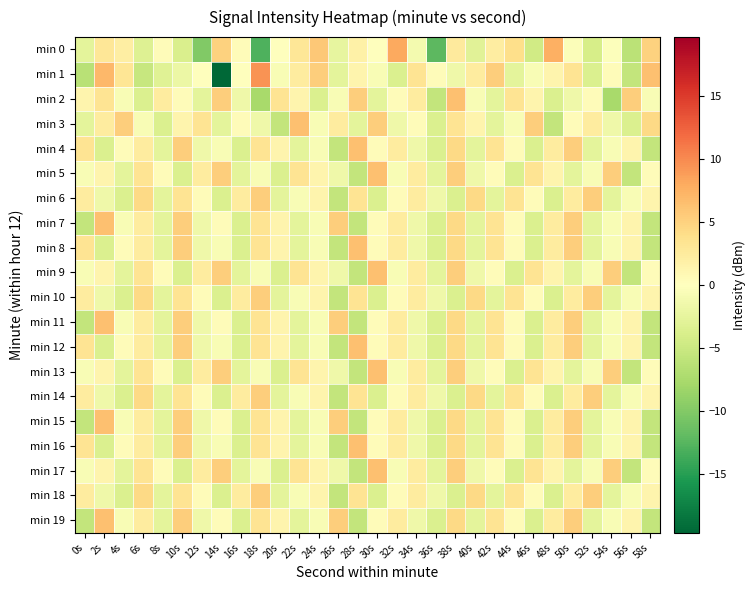

Reading left to right, transcribe all the data shown in this chart.

min 0: 0s=-2.7	2s=3.0	4s=2.1	6s=-3.3	8s=0.3	10s=-3.7	12s=-10.0	14s=5.0	16s=0.3	18s=-13.0	20s=-0.1	22s=3.0	24s=5.7	26s=-2.3	28s=1.8	30s=0.1	32s=8.1	34s=-1.2	36s=-12.3	38s=2.5	40s=-2.9	42s=2.2	44s=4.0	46s=-4.5	48s=7.6	50s=-0.4	52s=-4.1	54s=-0.2	56s=-6.2	58s=5.0
min 1: 0s=-6.3	2s=6.9	4s=3.1	6s=-5.3	8s=-3.2	10s=-1.9	12s=0.0	14s=-19.7	16s=-0.1	18s=9.5	20s=-0.7	22s=2.3	24s=5.3	26s=-2.7	28s=1.3	30s=-0.7	32s=-3.7	34s=3.3	36s=0.3	38s=-1.7	40s=2.3	42s=5.3	44s=-2.7	46s=-0.7	48s=1.3	50s=3.3	52s=-3.7	54s=0.3	56s=-5.7	58s=6.3
min 2: 0s=1.3	2s=3.3	4s=-0.7	6s=-3.7	8s=2.3	10s=0.3	12s=-2.7	14s=5.3	16s=-1.7	18s=-7.7	20s=3.3	22s=1.3	24s=-3.7	26s=-0.7	28s=5.3	30s=-2.7	32s=0.3	34s=2.3	36s=-5.7	38s=6.3	40s=-0.7	42s=-2.7	44s=3.3	46s=1.3	48s=-3.7	50s=-1.7	52s=0.3	54s=-7.7	56s=5.3	58s=-0.7
min 3: 0s=-2.7	2s=2.3	4s=5.3	6s=-0.7	8s=-3.7	10s=1.3	12s=3.3	14s=-2.7	16s=0.3	18s=-1.7	20s=-5.7	22s=6.3	24s=-0.7	26s=2.3	28s=-2.7	30s=5.3	32s=-1.7	34s=0.3	36s=-3.7	38s=3.3	40s=1.3	42s=-2.7	44s=-0.7	46s=5.3	48s=-5.7	50s=0.3	52s=2.3	54s=-1.7	56s=-3.7	58s=4.3
min 4: 0s=3.3	2s=-3.7	4s=0.3	6s=2.3	8s=-2.7	10s=5.3	12s=-1.7	14s=-0.7	16s=-3.7	18s=3.3	20s=1.3	22s=-2.7	24s=-0.7	26s=-5.7	28s=6.3	30s=0.3	32s=2.3	34s=-1.7	36s=-3.7	38s=4.3	40s=-2.7	42s=3.3	44s=0.3	46s=-3.7	48s=2.3	50s=5.3	52s=-2.7	54s=-0.7	56s=1.3	58s=-5.7
min 5: 0s=-0.7	2s=1.3	4s=-2.7	6s=3.3	8s=0.3	10s=-3.7	12s=2.3	14s=5.3	16s=-2.7	18s=-0.7	20s=-3.7	22s=3.3	24s=1.3	26s=-1.7	28s=-5.7	30s=6.3	32s=-0.7	34s=2.3	36s=-2.7	38s=5.3	40s=-1.7	42s=0.3	44s=-3.7	46s=3.3	48s=1.3	50s=-2.7	52s=-0.7	54s=5.3	56s=-5.7	58s=0.3
min 6: 0s=2.3	2s=-1.7	4s=-3.7	6s=4.3	8s=-2.7	10s=3.3	12s=0.3	14s=-3.7	16s=2.3	18s=5.3	20s=-2.7	22s=-0.7	24s=1.3	26s=-5.7	28s=3.3	30s=-3.7	32s=0.3	34s=2.3	36s=-1.7	38s=-3.7	40s=4.3	42s=-2.7	44s=3.3	46s=0.3	48s=-3.7	50s=2.3	52s=5.3	54s=-2.7	56s=-0.7	58s=1.3
min 7: 0s=-5.7	2s=6.3	4s=-0.7	6s=2.3	8s=-2.7	10s=5.3	12s=-1.7	14s=0.3	16s=-3.7	18s=3.3	20s=1.3	22s=-2.7	24s=-0.7	26s=5.3	28s=-5.7	30s=0.3	32s=2.3	34s=-1.7	36s=-3.7	38s=4.3	40s=-2.7	42s=3.3	44s=0.3	46s=-3.7	48s=2.3	50s=5.3	52s=-2.7	54s=-0.7	56s=1.3	58s=-5.7
min 8: 0s=3.3	2s=-3.7	4s=0.3	6s=2.3	8s=-2.7	10s=5.3	12s=-1.7	14s=-0.7	16s=-3.7	18s=3.3	20s=1.3	22s=-2.7	24s=-0.7	26s=-5.7	28s=6.3	30s=0.3	32s=2.3	34s=-1.7	36s=-3.7	38s=4.3	40s=-2.7	42s=3.3	44s=0.3	46s=-3.7	48s=2.3	50s=5.3	52s=-2.7	54s=-0.7	56s=1.3	58s=-5.7
min 9: 0s=-0.7	2s=1.3	4s=-2.7	6s=3.3	8s=0.3	10s=-3.7	12s=2.3	14s=5.3	16s=-2.7	18s=-0.7	20s=-3.7	22s=3.3	24s=1.3	26s=-1.7	28s=-5.7	30s=6.3	32s=-0.7	34s=2.3	36s=-2.7	38s=5.3	40s=-1.7	42s=0.3	44s=-3.7	46s=3.3	48s=1.3	50s=-2.7	52s=-0.7	54s=5.3	56s=-5.7	58s=0.3
min 10: 0s=2.3	2s=-1.7	4s=-3.7	6s=4.3	8s=-2.7	10s=3.3	12s=0.3	14s=-3.7	16s=2.3	18s=5.3	20s=-2.7	22s=-0.7	24s=1.3	26s=-5.7	28s=3.3	30s=-3.7	32s=0.3	34s=2.3	36s=-1.7	38s=-3.7	40s=4.3	42s=-2.7	44s=3.3	46s=0.3	48s=-3.7	50s=2.3	52s=5.3	54s=-2.7	56s=-0.7	58s=1.3
min 11: 0s=-5.7	2s=6.3	4s=-0.7	6s=2.3	8s=-2.7	10s=5.3	12s=-1.7	14s=0.3	16s=-3.7	18s=3.3	20s=1.3	22s=-2.7	24s=-0.7	26s=5.3	28s=-5.7	30s=0.3	32s=2.3	34s=-1.7	36s=-3.7	38s=4.3	40s=-2.7	42s=3.3	44s=0.3	46s=-3.7	48s=2.3	50s=5.3	52s=-2.7	54s=-0.7	56s=1.3	58s=-5.7
min 12: 0s=3.3	2s=-3.7	4s=0.3	6s=2.3	8s=-2.7	10s=5.3	12s=-1.7	14s=-0.7	16s=-3.7	18s=3.3	20s=1.3	22s=-2.7	24s=-0.7	26s=-5.7	28s=6.3	30s=0.3	32s=2.3	34s=-1.7	36s=-3.7	38s=4.3	40s=-2.7	42s=3.3	44s=0.3	46s=-3.7	48s=2.3	50s=5.3	52s=-2.7	54s=-0.7	56s=1.3	58s=-5.7
min 13: 0s=-0.7	2s=1.3	4s=-2.7	6s=3.3	8s=0.3	10s=-3.7	12s=2.3	14s=5.3	16s=-2.7	18s=-0.7	20s=-3.7	22s=3.3	24s=1.3	26s=-1.7	28s=-5.7	30s=6.3	32s=-0.7	34s=2.3	36s=-2.7	38s=5.3	40s=-1.7	42s=0.3	44s=-3.7	46s=3.3	48s=1.3	50s=-2.7	52s=-0.7	54s=5.3	56s=-5.7	58s=0.3
min 14: 0s=2.3	2s=-1.7	4s=-3.7	6s=4.3	8s=-2.7	10s=3.3	12s=0.3	14s=-3.7	16s=2.3	18s=5.3	20s=-2.7	22s=-0.7	24s=1.3	26s=-5.7	28s=3.3	30s=-3.7	32s=0.3	34s=2.3	36s=-1.7	38s=-3.7	40s=4.3	42s=-2.7	44s=3.3	46s=0.3	48s=-3.7	50s=2.3	52s=5.3	54s=-2.7	56s=-0.7	58s=1.3
min 15: 0s=-5.7	2s=6.3	4s=-0.7	6s=2.3	8s=-2.7	10s=5.3	12s=-1.7	14s=0.3	16s=-3.7	18s=3.3	20s=1.3	22s=-2.7	24s=-0.7	26s=5.3	28s=-5.7	30s=0.3	32s=2.3	34s=-1.7	36s=-3.7	38s=4.3	40s=-2.7	42s=3.3	44s=0.3	46s=-3.7	48s=2.3	50s=5.3	52s=-2.7	54s=-0.7	56s=1.3	58s=-5.7
min 16: 0s=3.3	2s=-3.7	4s=0.3	6s=2.3	8s=-2.7	10s=5.3	12s=-1.7	14s=-0.7	16s=-3.7	18s=3.3	20s=1.3	22s=-2.7	24s=-0.7	26s=-5.7	28s=6.3	30s=0.3	32s=2.3	34s=-1.7	36s=-3.7	38s=4.3	40s=-2.7	42s=3.3	44s=0.3	46s=-3.7	48s=2.3	50s=5.3	52s=-2.7	54s=-0.7	56s=1.3	58s=-5.7
min 17: 0s=-0.7	2s=1.3	4s=-2.7	6s=3.3	8s=0.3	10s=-3.7	12s=2.3	14s=5.3	16s=-2.7	18s=-0.7	20s=-3.7	22s=3.3	24s=1.3	26s=-1.7	28s=-5.7	30s=6.3	32s=-0.7	34s=2.3	36s=-2.7	38s=5.3	40s=-1.7	42s=0.3	44s=-3.7	46s=3.3	48s=1.3	50s=-2.7	52s=-0.7	54s=5.3	56s=-5.7	58s=0.3
min 18: 0s=2.3	2s=-1.7	4s=-3.7	6s=4.3	8s=-2.7	10s=3.3	12s=0.3	14s=-3.7	16s=2.3	18s=5.3	20s=-2.7	22s=-0.7	24s=1.3	26s=-5.7	28s=3.3	30s=-3.7	32s=0.3	34s=2.3	36s=-1.7	38s=-3.7	40s=4.3	42s=-2.7	44s=3.3	46s=0.3	48s=-3.7	50s=2.3	52s=5.3	54s=-2.7	56s=-0.7	58s=1.3
min 19: 0s=-5.7	2s=6.3	4s=-0.7	6s=2.3	8s=-2.7	10s=5.3	12s=-1.7	14s=0.3	16s=-3.7	18s=3.3	20s=1.3	22s=-2.7	24s=-0.7	26s=5.3	28s=-5.7	30s=0.3	32s=2.3	34s=-1.7	36s=-3.7	38s=4.3	40s=-2.7	42s=3.3	44s=0.3	46s=-3.7	48s=2.3	50s=5.3	52s=-2.7	54s=-0.7	56s=1.3	58s=-5.7